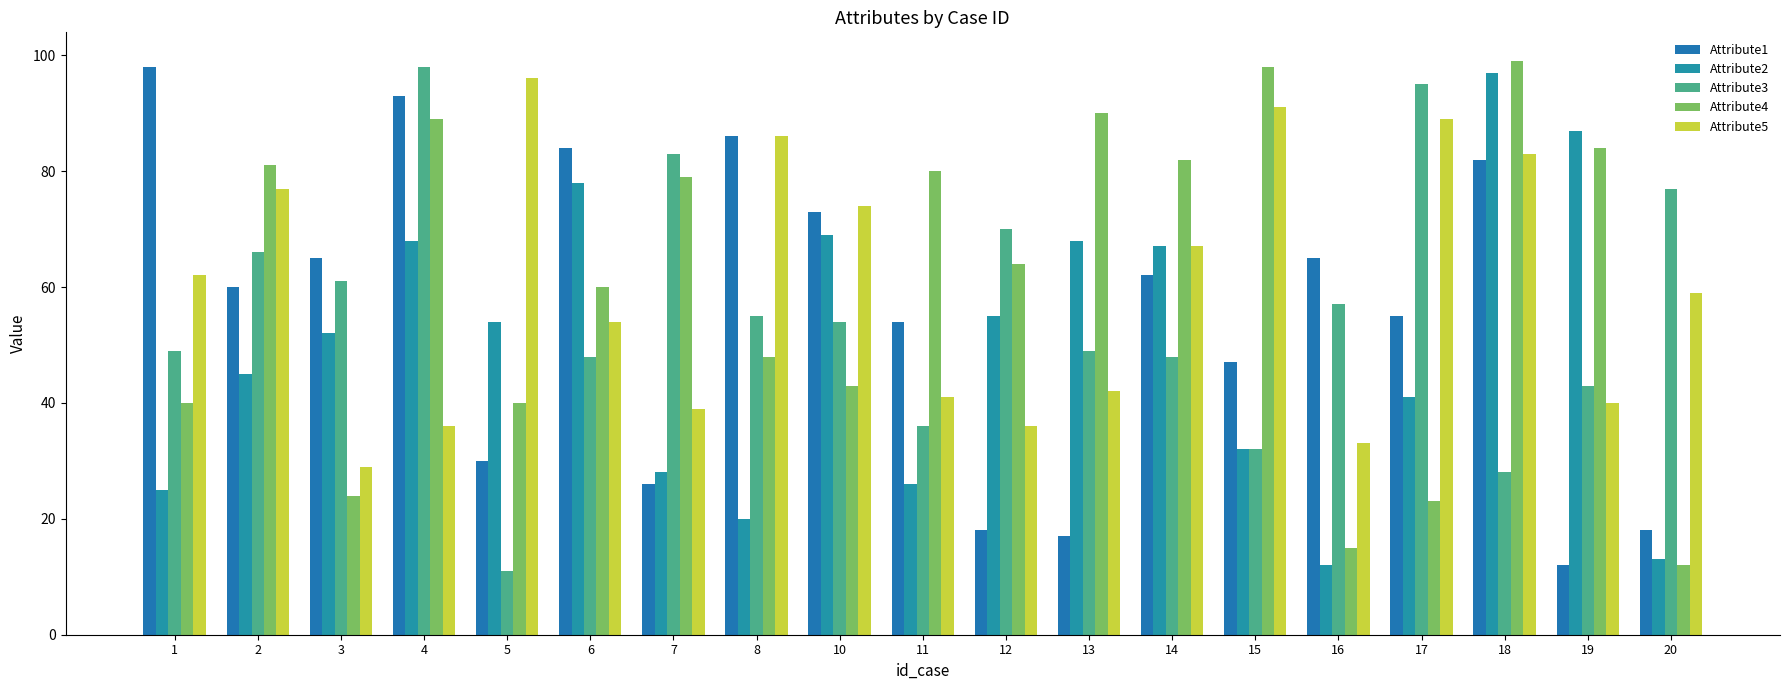

The Attribute1 series shows 16 at 7. True or false?

False